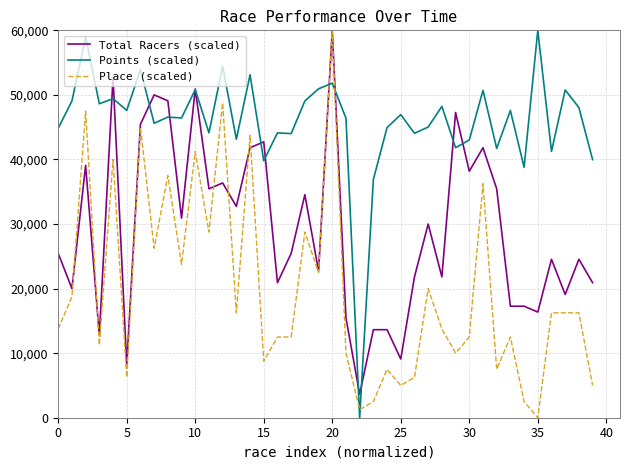

How many lines are shown in the chart?

3